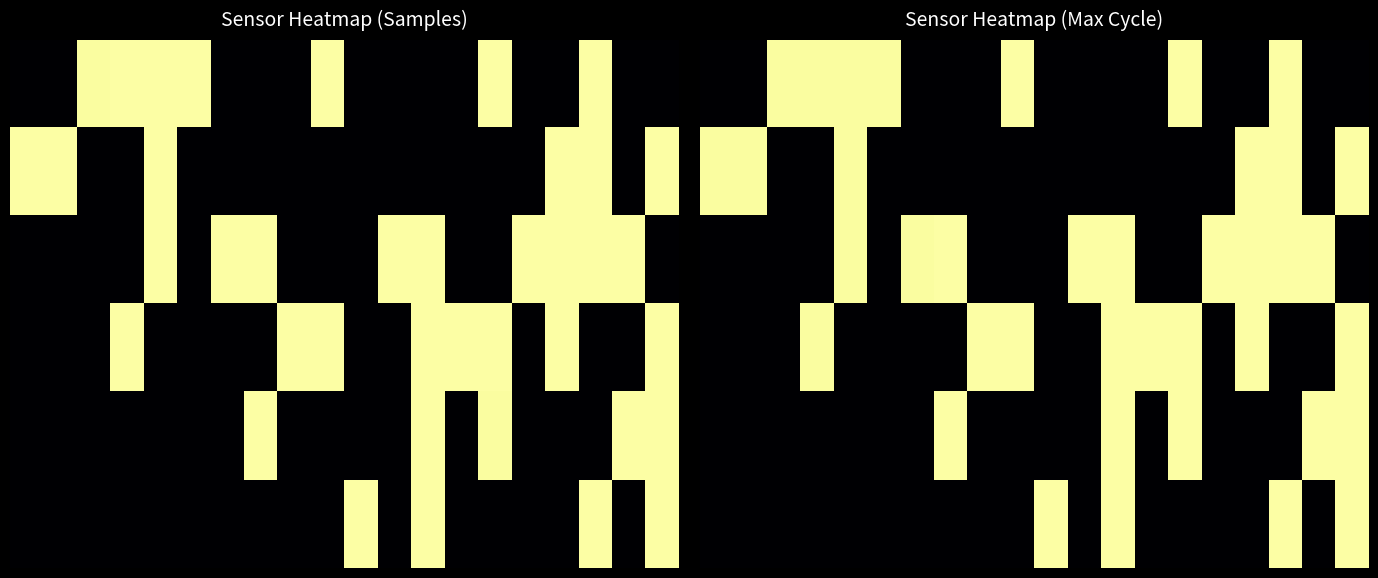

How many values in the row_1 series exceed 0?

6